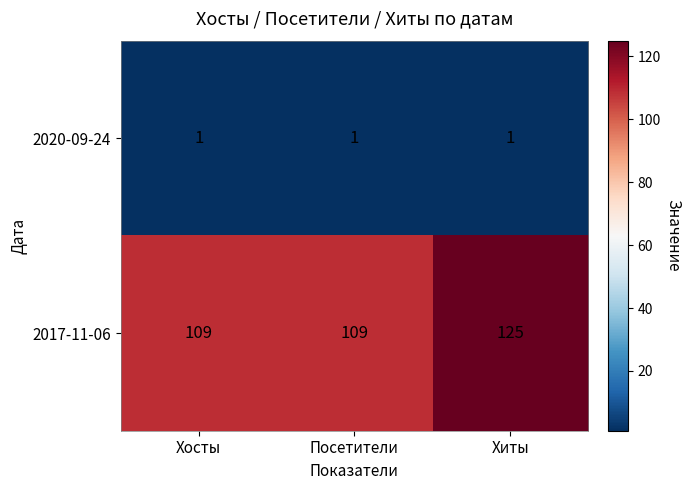

Which series changed the most between Хосты and Хиты?

2017-11-06